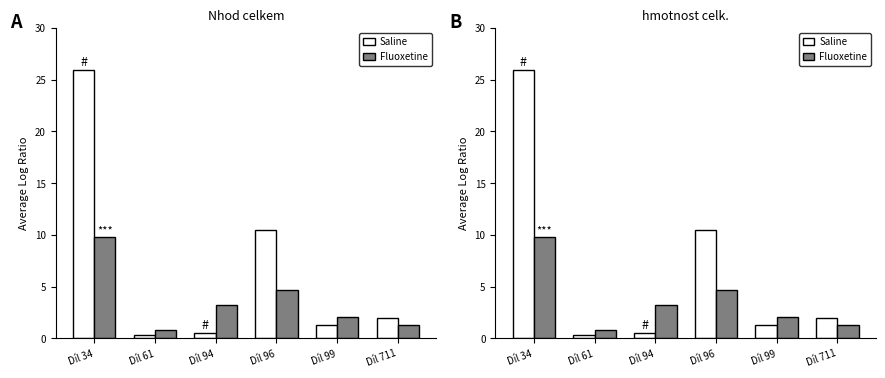

Does the chart contain stacked bars?

No